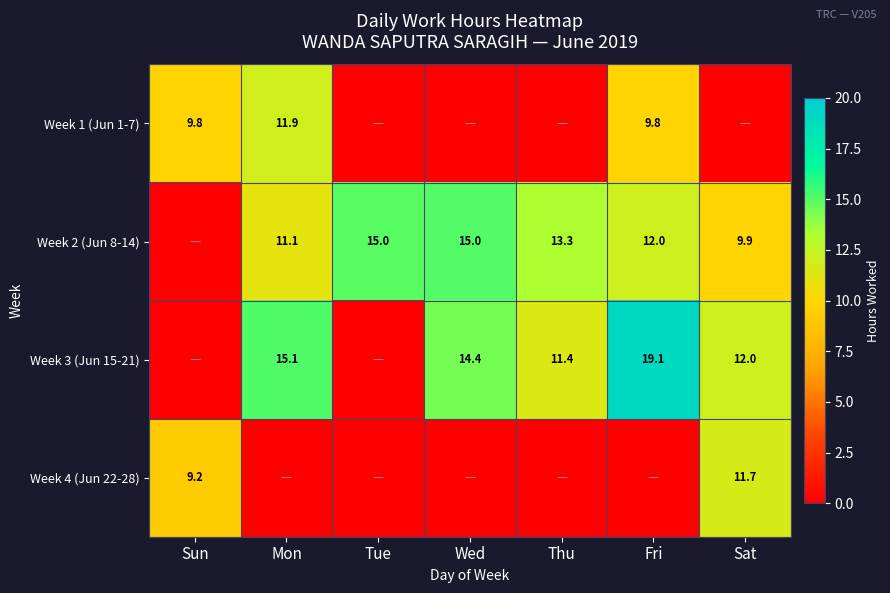

True or false: Week 2 (Jun 8-14) has a value of 9.9 at Sat.

True